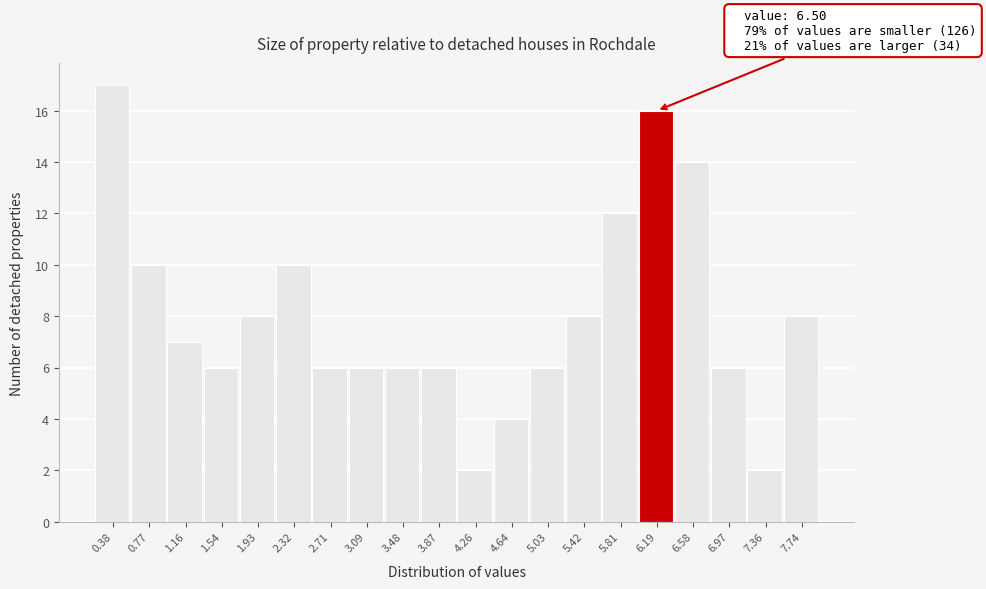

Reading left to right, extract all data points from this chart.

17	10	7	6	8	10	6	6	6	6	2	4	6	8	12	16	14	6	2	8